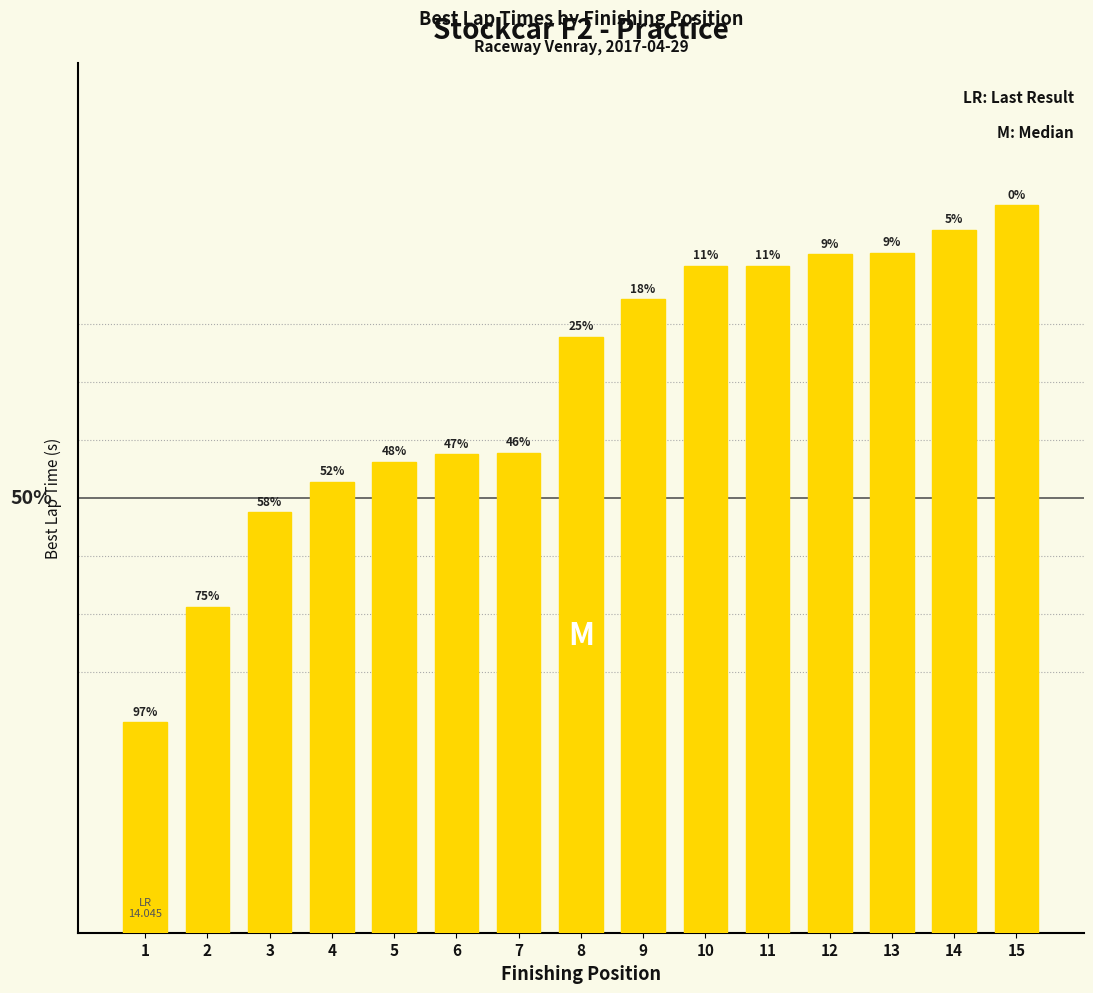

Is it true that the value at 12 is 7.1?

False